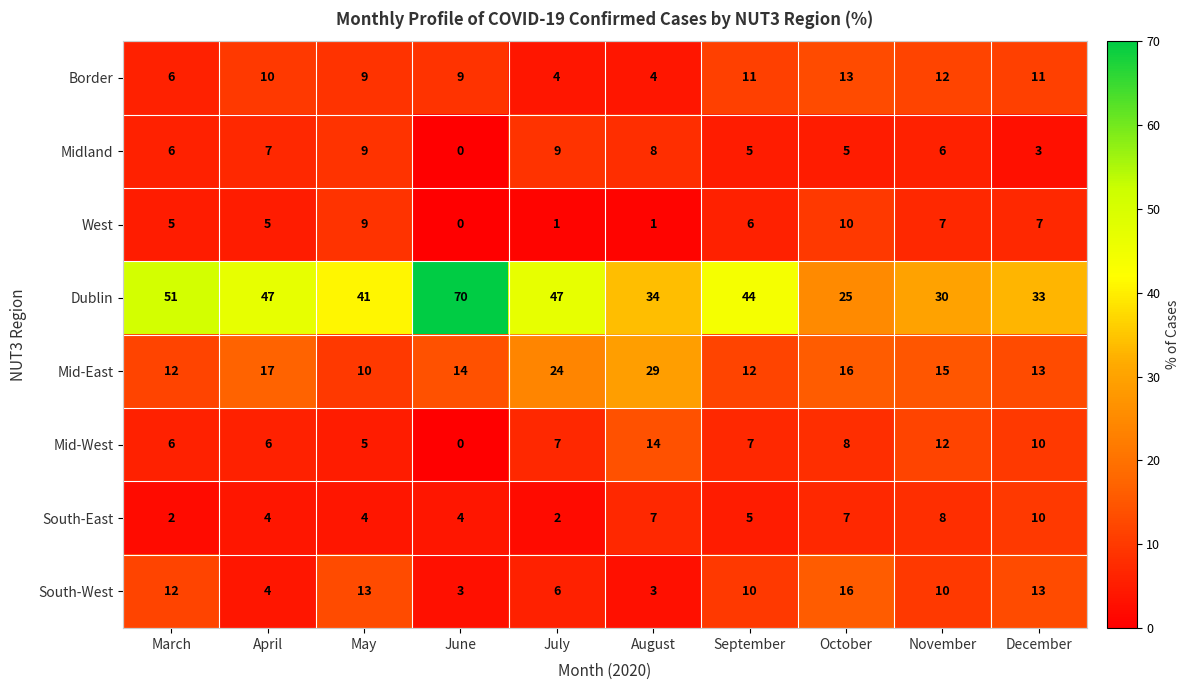

How many distinct data groups are displayed?

8